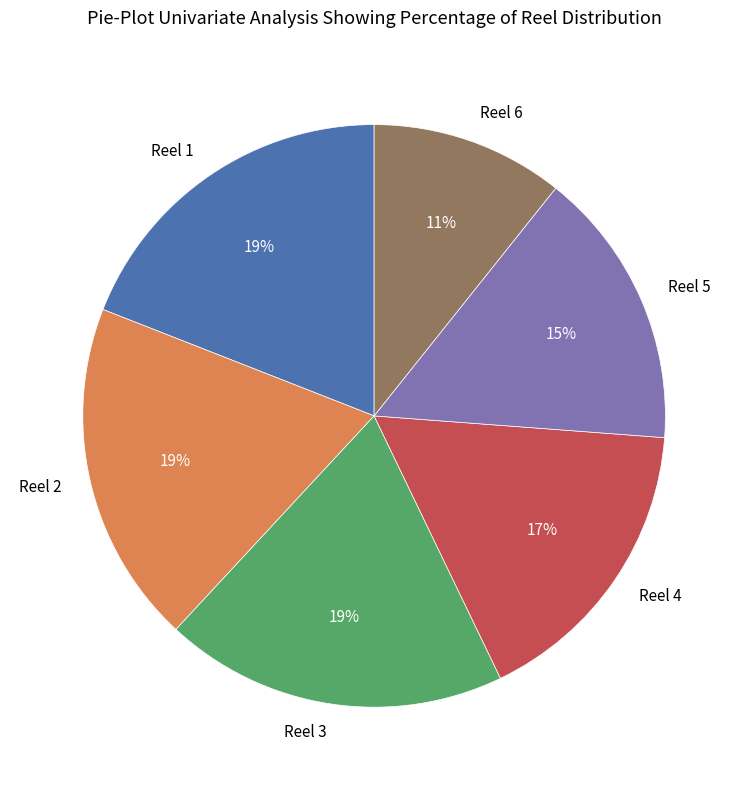

Combined, do Reel 6 and Reel 2 account for over 50%?

No